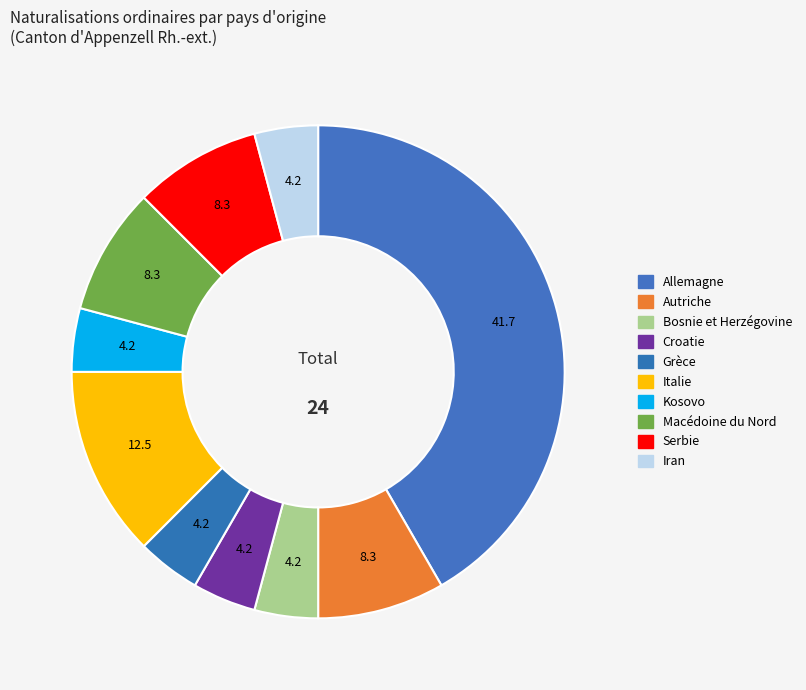

Which category has the biggest portion of the pie?

Allemagne